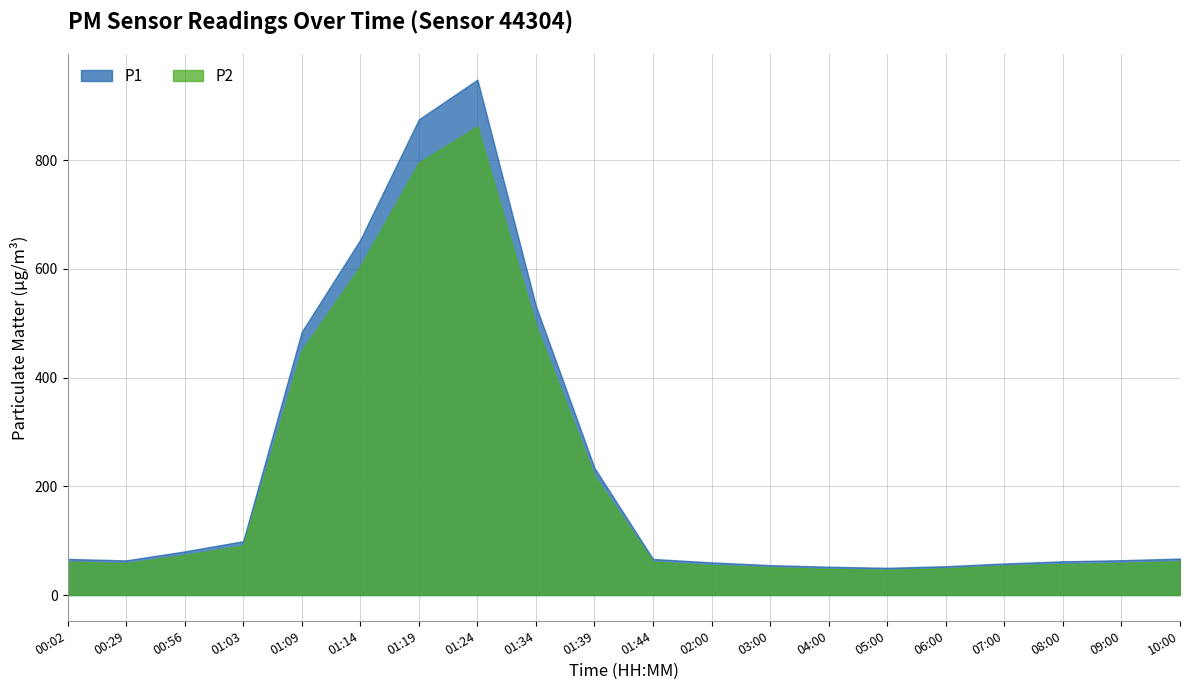

At which label does P1 first exceed 66?

00:02